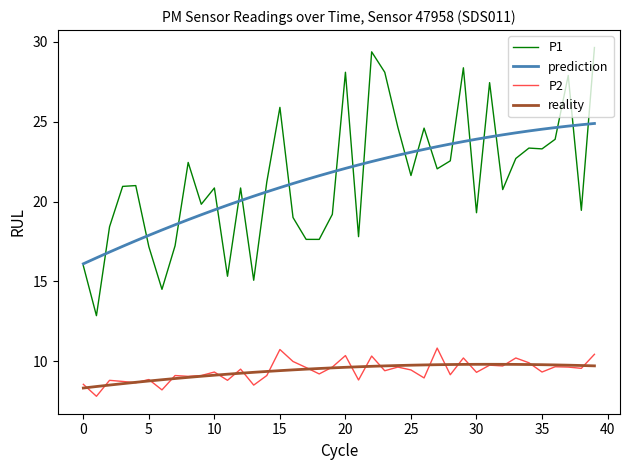

List the series in order of their peak value, lowest first.

reality, P2, prediction, P1